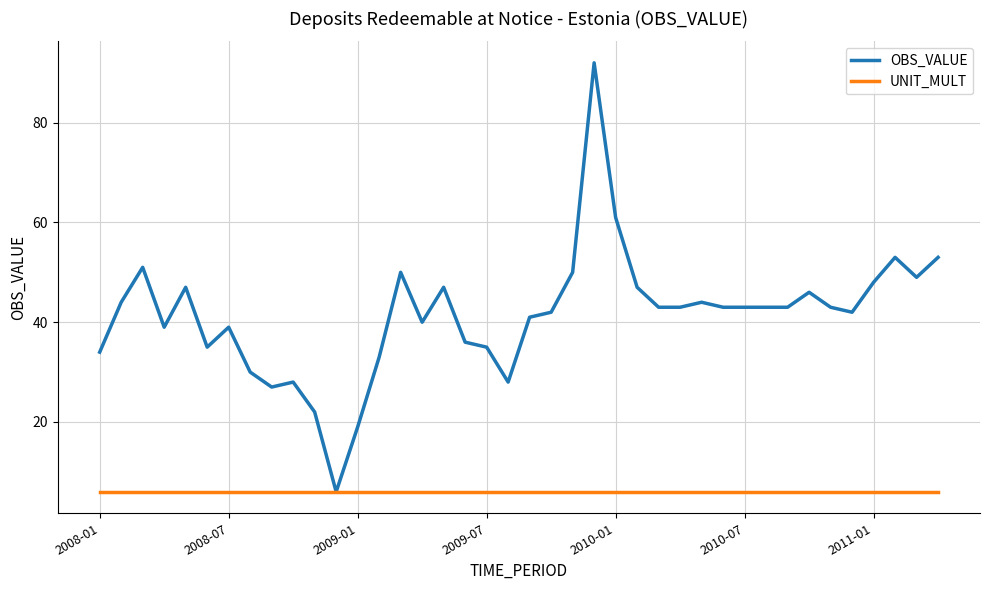

Which series has the widest spread of values?

OBS_VALUE